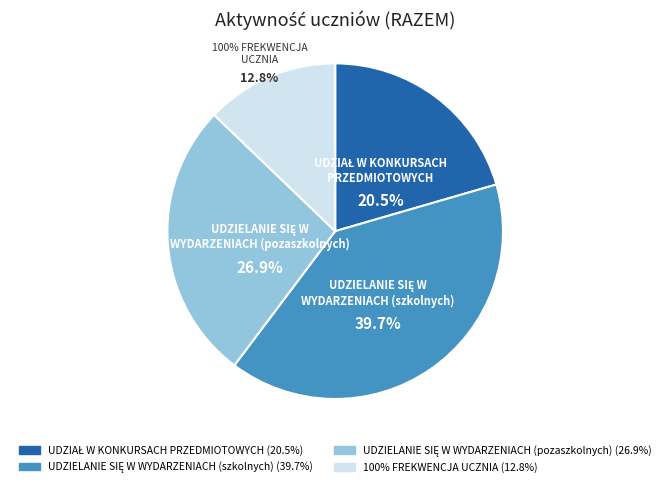

Rank the categories by value from lowest to highest.

100% FREKWENCJA
UCZNIA, UDZIAŁ W KONKURSACH
PRZEDMIOTOWYCH, UDZIELANIE SIĘ W
WYDARZENIACH (pozaszkolnych), UDZIELANIE SIĘ W
WYDARZENIACH (szkolnych)